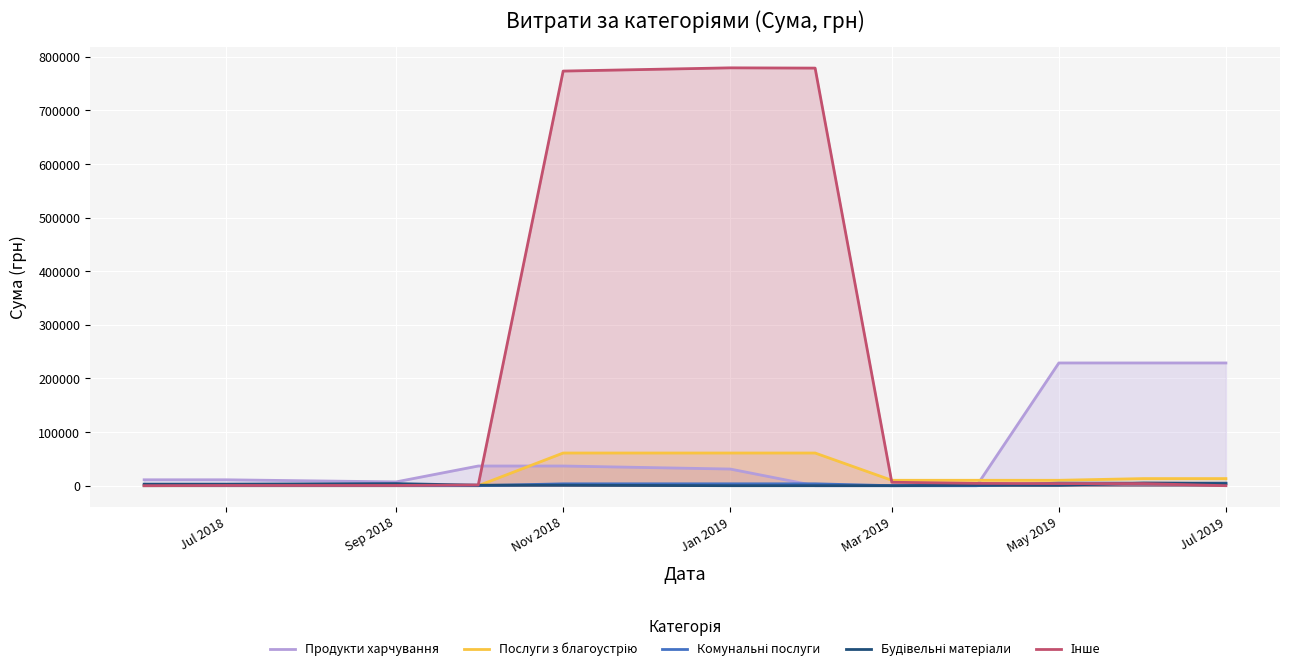

The value of Продукти харчування at Jul 2019 is 131792.0. True or false?

False